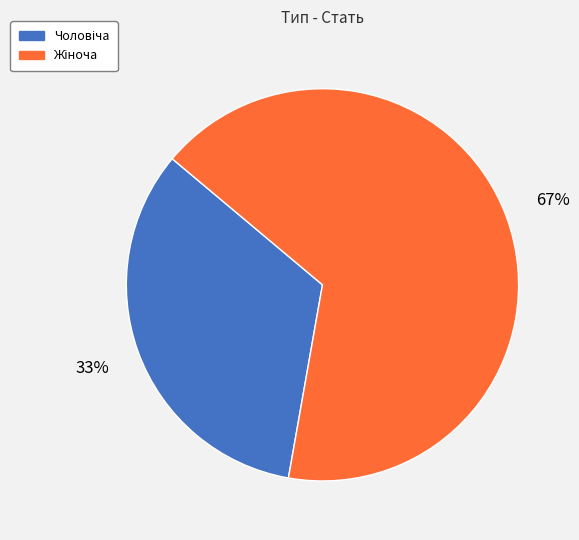

Is there any slice that represents more than half of the pie?

Yes